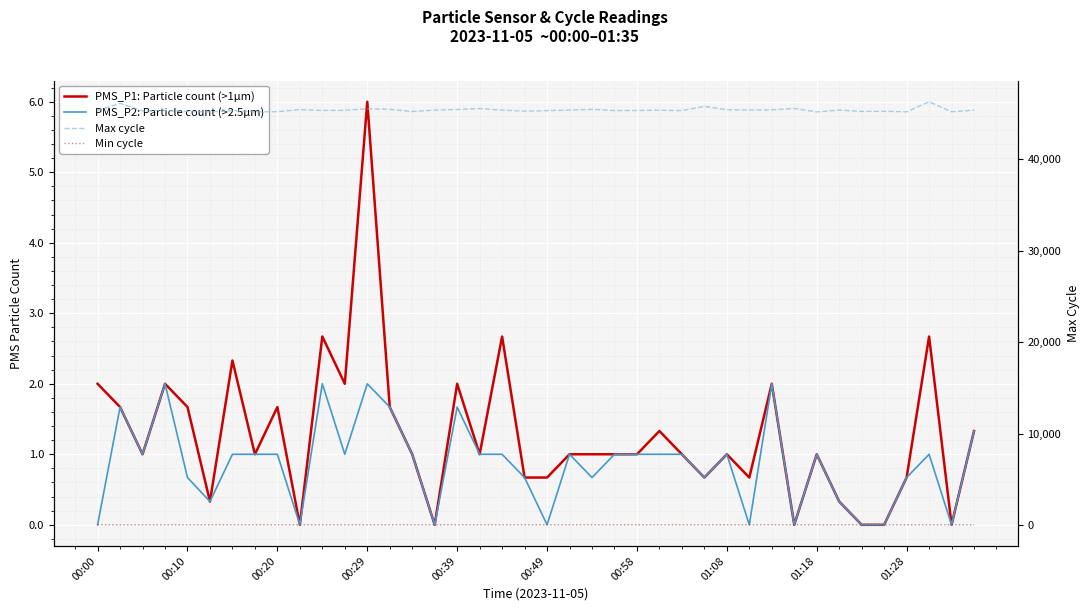

Which label corresponds to the smallest value in the chart?

01:28